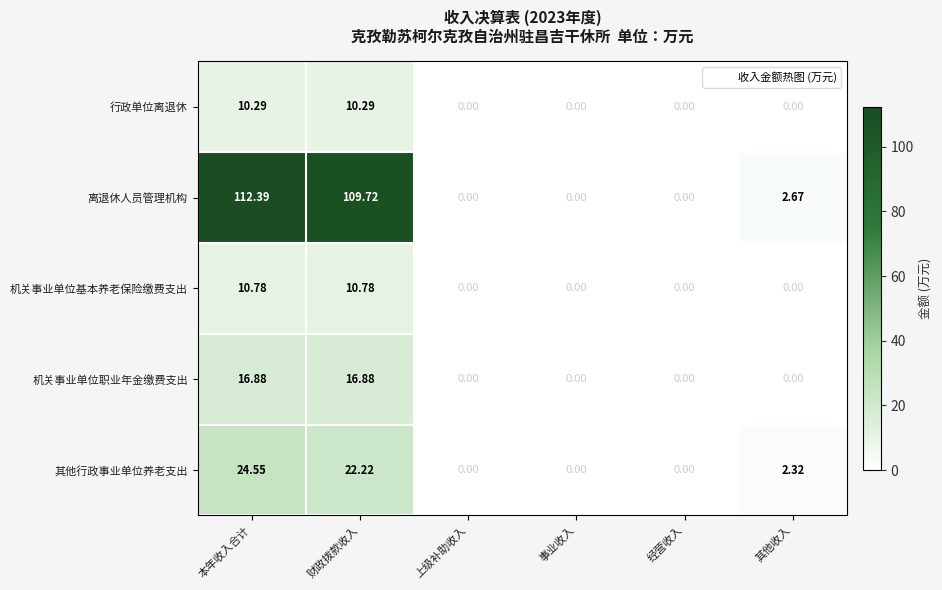

Which series has the largest range (max minus min)?

离退休人员管理机构